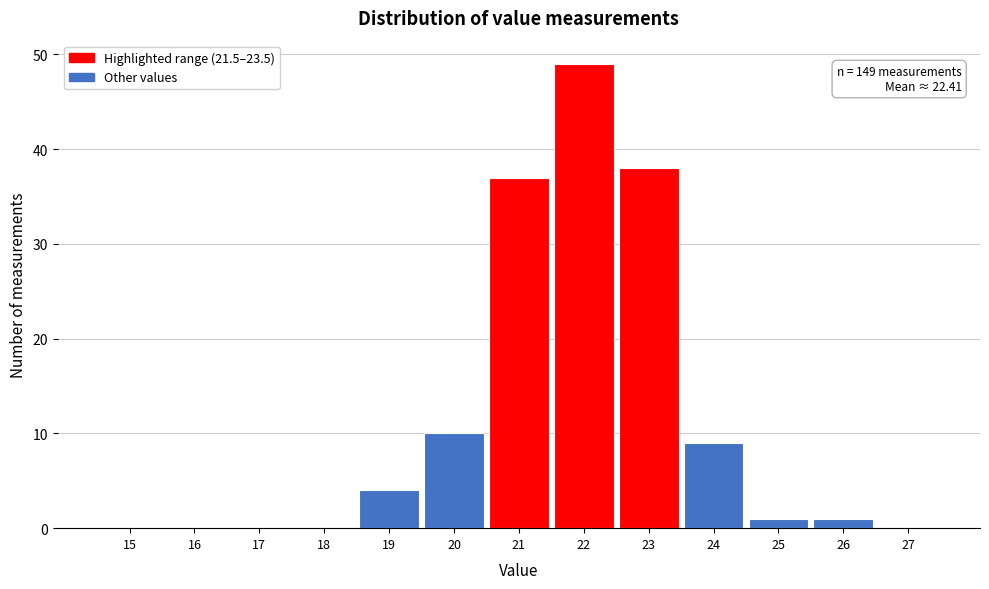

Reading left to right, what are all the values shown in this chart?

15=0	16=0	17=0	18=0	19=4	20=10	21=37	22=49	23=38	24=9	25=1	26=1	27=0